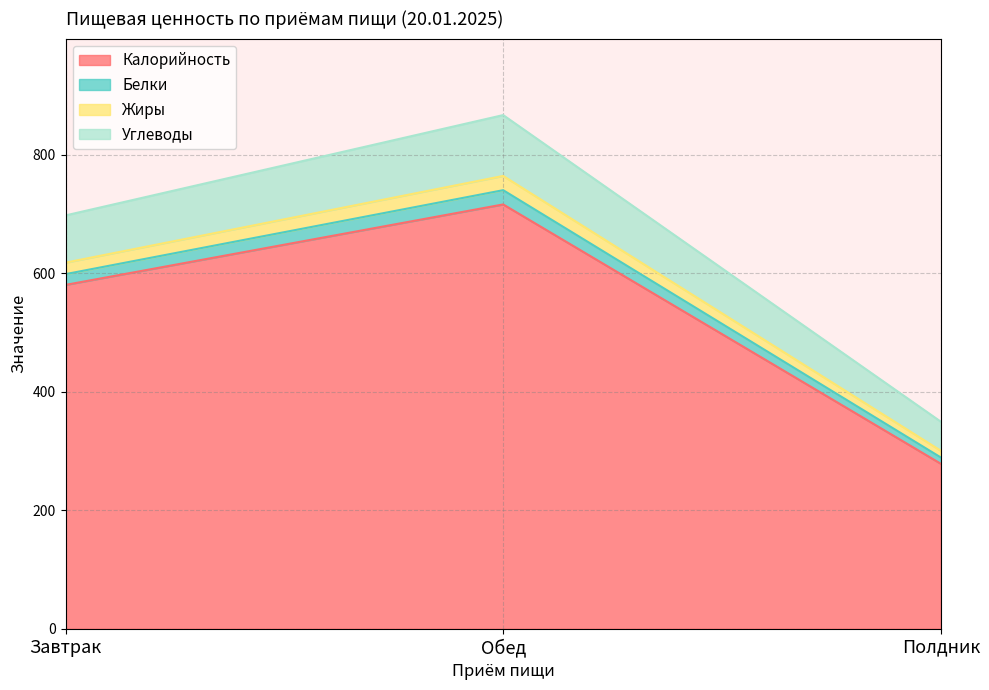

What are all the series names shown in the legend?

Калорийность, Белки, Жиры, Углеводы